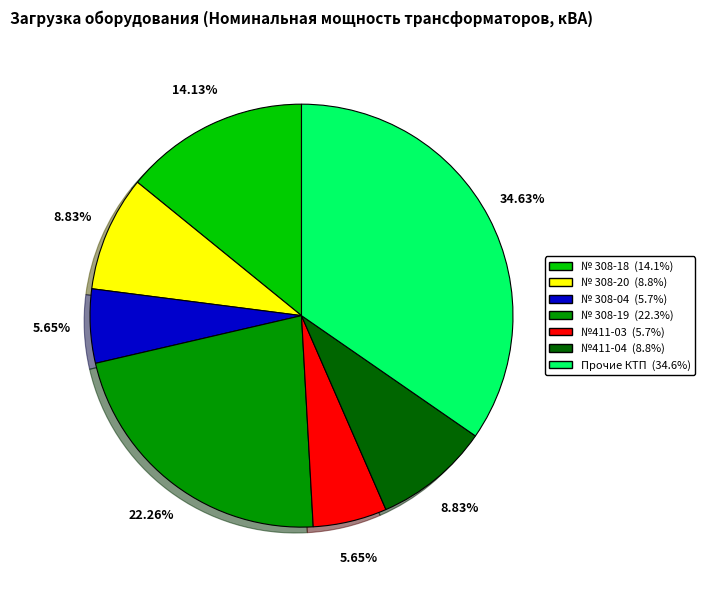

Does any single category account for the majority?

No